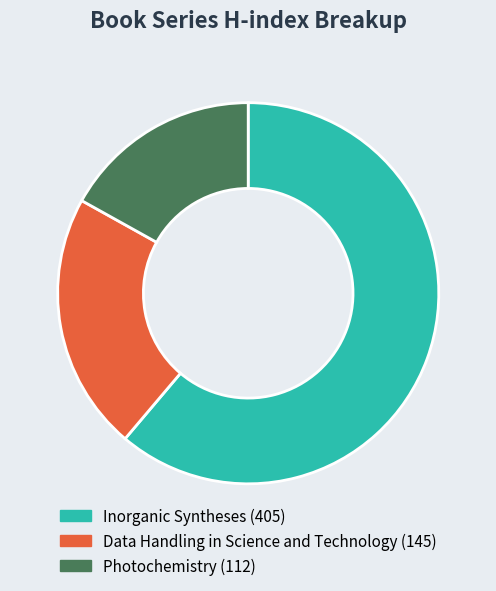

Does Inorganic Syntheses account for over 50% of the chart?

Yes